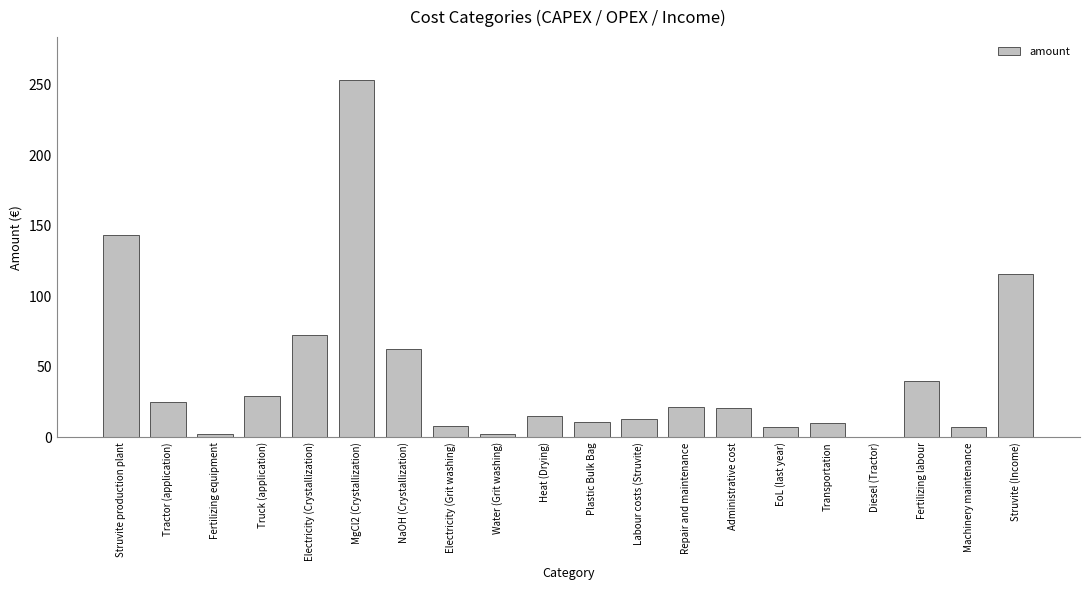

What value does the data have at Machinery maintenance?

7.3